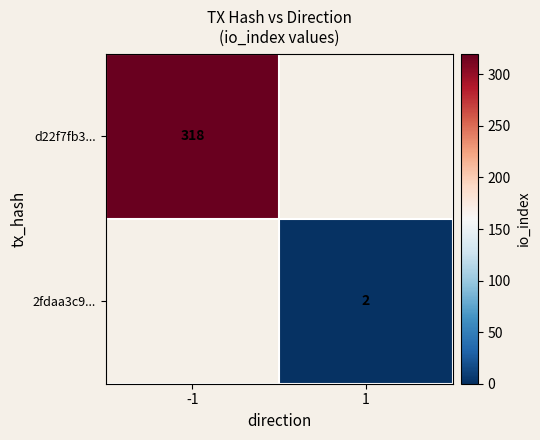

Which category has the highest value across all series?

-1